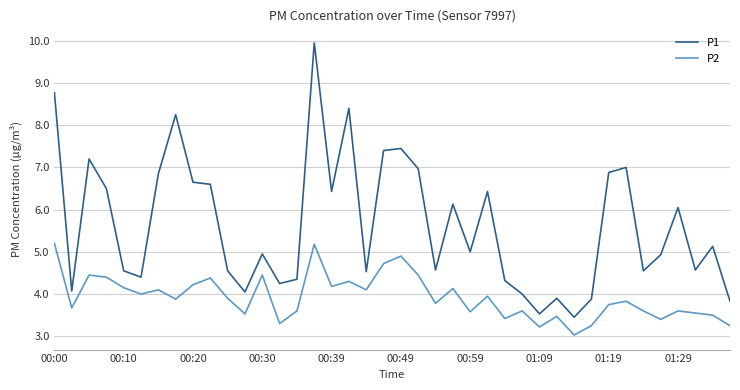

What is the difference between the second highest and second lowest values in the P2 series?

2.0